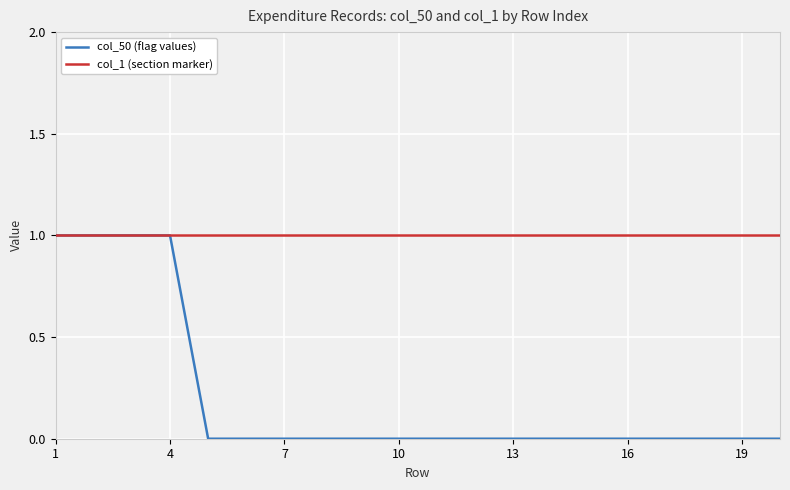

Which series has the widest spread of values?

col_50 (flag values)